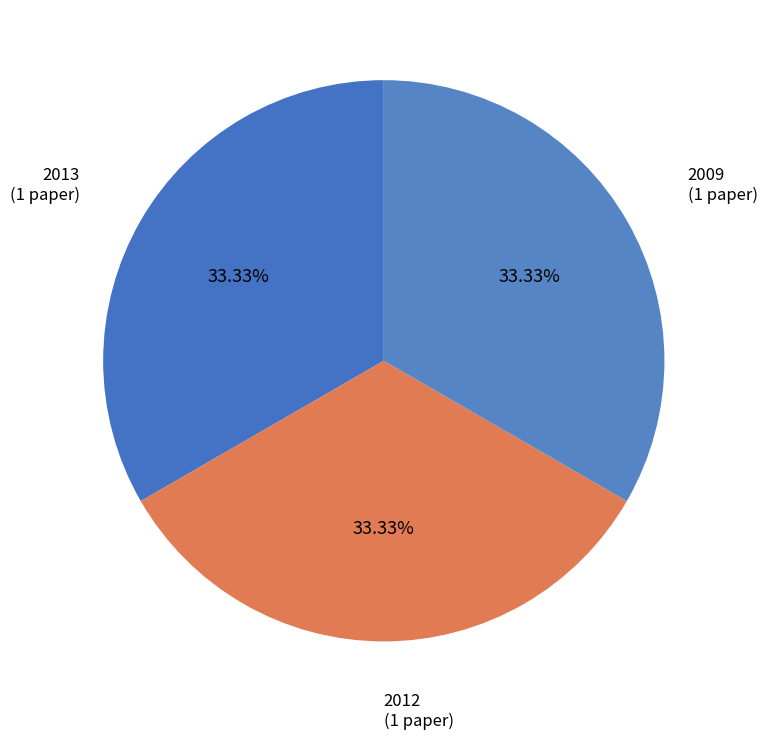

What is the largest slice in the pie chart?

2013